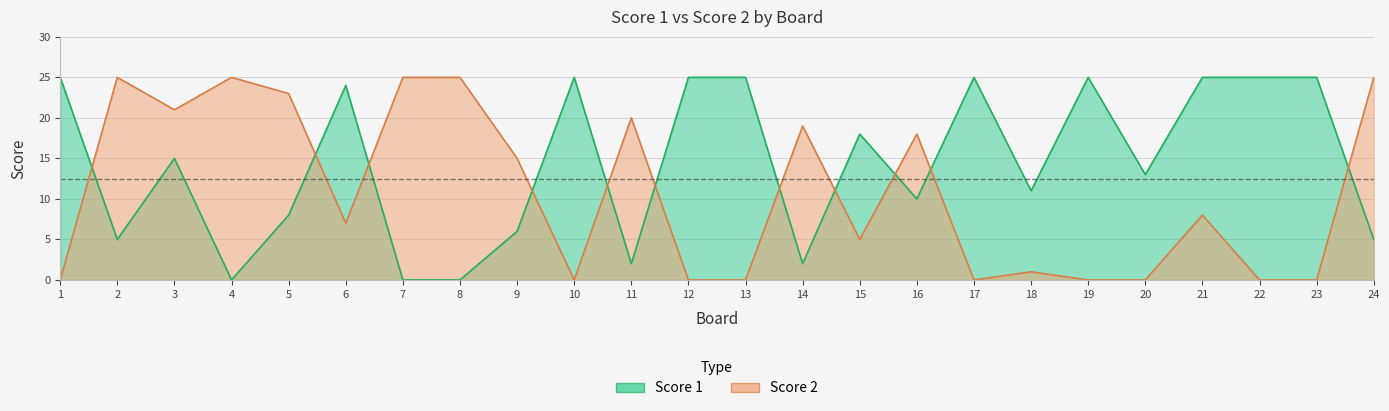

List the series in order of their peak value, highest first.

Score 1, Score 2